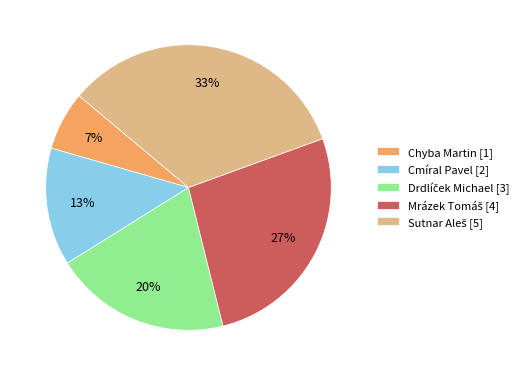

True or false: Chyba Martin [1] accounts for 7% of the total.

True